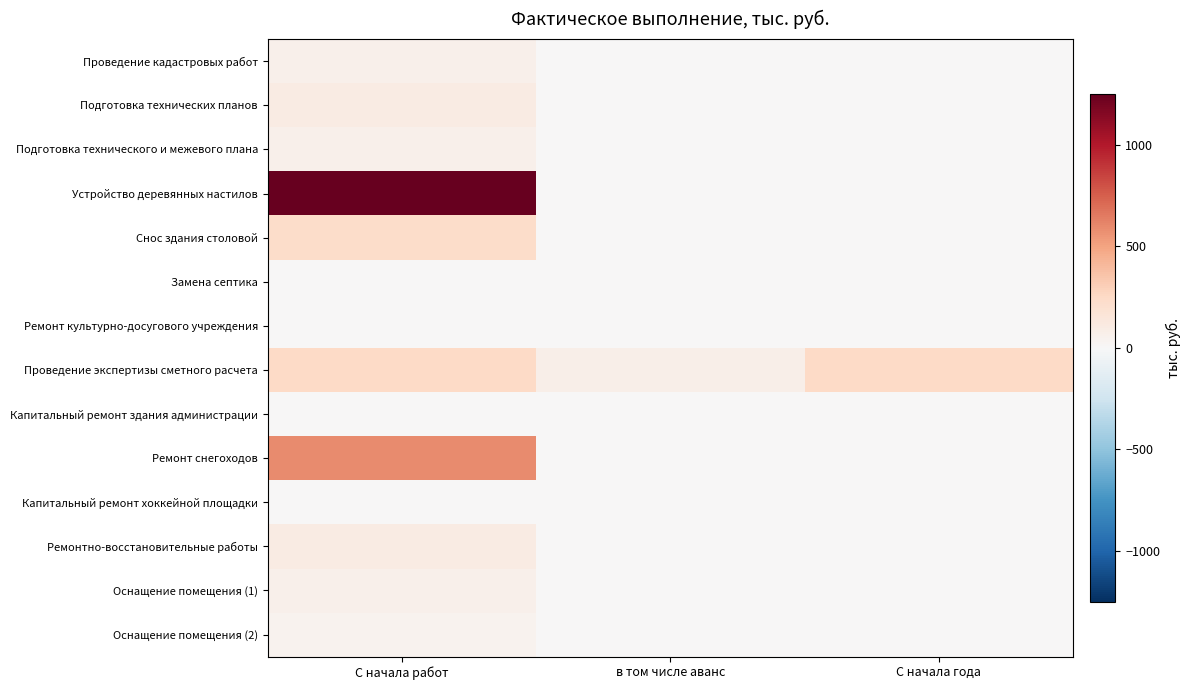

Rank the series by their maximum value, from highest to lowest.

Устройство деревянных настилов, Ремонт снегоходов, Проведение экспертизы сметного расчета, Снос здания столовой, Ремонтно-восстановительные работы, Подготовка технических планов, Проведение кадастровых работ, Подготовка технического и межевого плана, Оснащение помещения (1), Оснащение помещения (2), Замена септика, Ремонт культурно-досугового учреждения, Капитальный ремонт здания администрации, Капитальный ремонт хоккейной площадки